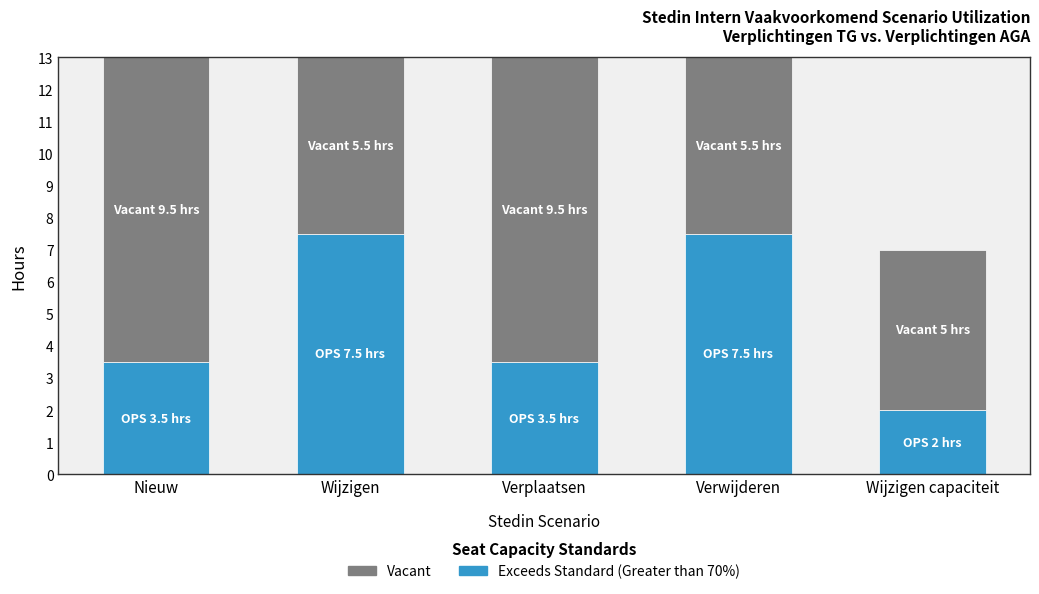

The Exceeds Standard (Greater than 70%) series shows 2.9 at Wijzigen capaciteit. True or false?

False